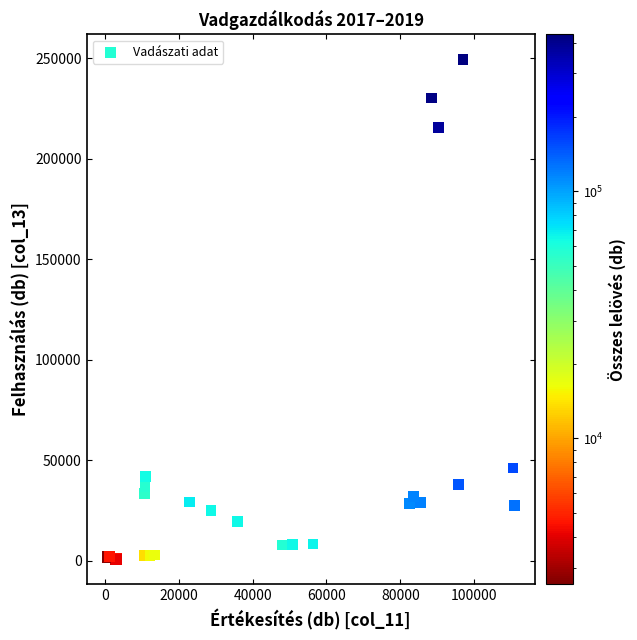

What Y value in the scatter plot is closest to 124973?

46138